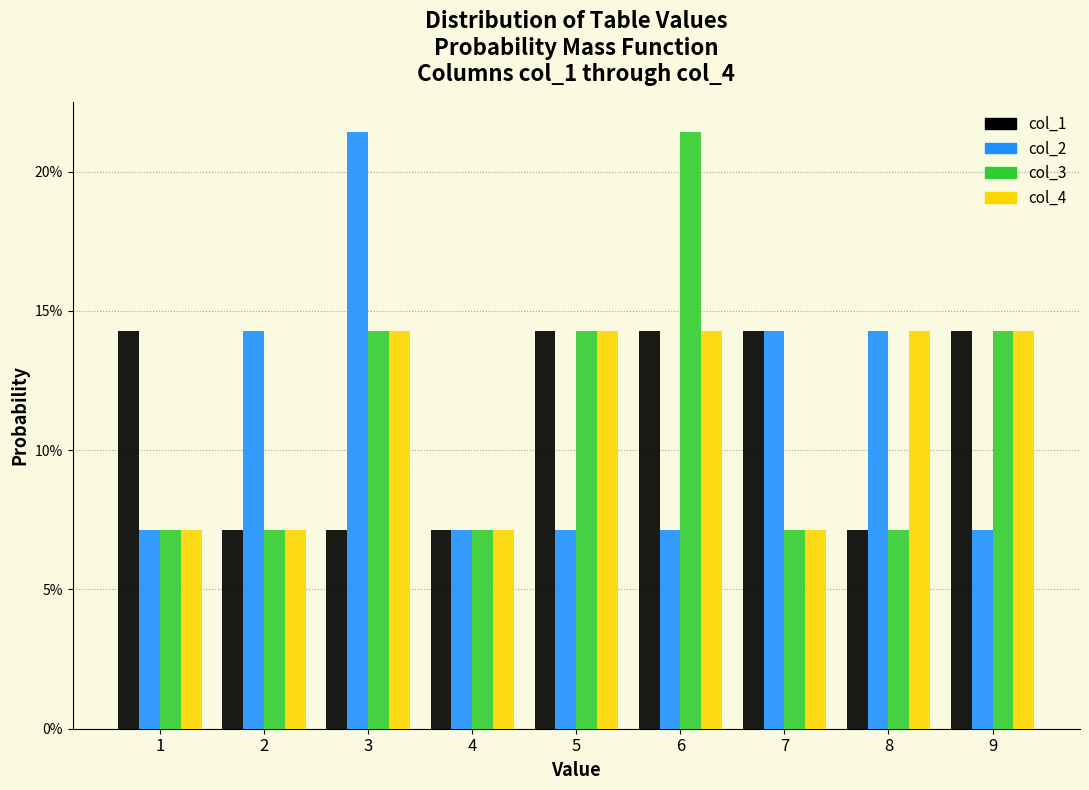

Reading left to right, list every range on the x-axis with the height of the bar of each series over it. The values are not printed on the chart, so give them approximately, as read against the axis.

0.5 to 1.5: col_1=14.5	col_2=7.0	col_3=7.0	col_4=7.0
1.5 to 2.5: col_1=7.0	col_2=14.5	col_3=7.0	col_4=7.0
2.5 to 3.5: col_1=7.0	col_2=21.5	col_3=14.5	col_4=14.5
3.5 to 4.5: col_1=7.0	col_2=7.0	col_3=7.0	col_4=7.0
4.5 to 5.5: col_1=14.5	col_2=7.0	col_3=14.5	col_4=14.5
5.5 to 6.5: col_1=14.5	col_2=7.0	col_3=21.5	col_4=14.5
6.5 to 7.5: col_1=14.5	col_2=14.5	col_3=7.0	col_4=7.0
7.5 to 8.5: col_1=7.0	col_2=14.5	col_3=7.0	col_4=14.5
8.5 to 9.5: col_1=14.5	col_2=7.0	col_3=14.5	col_4=14.5